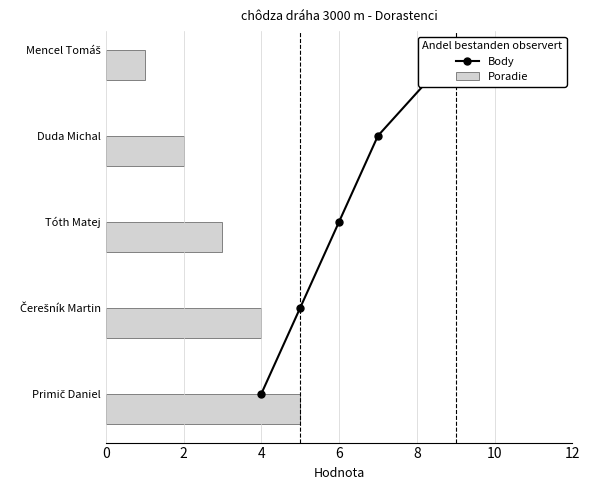

How many Poradie values are between 2 and 4?

3